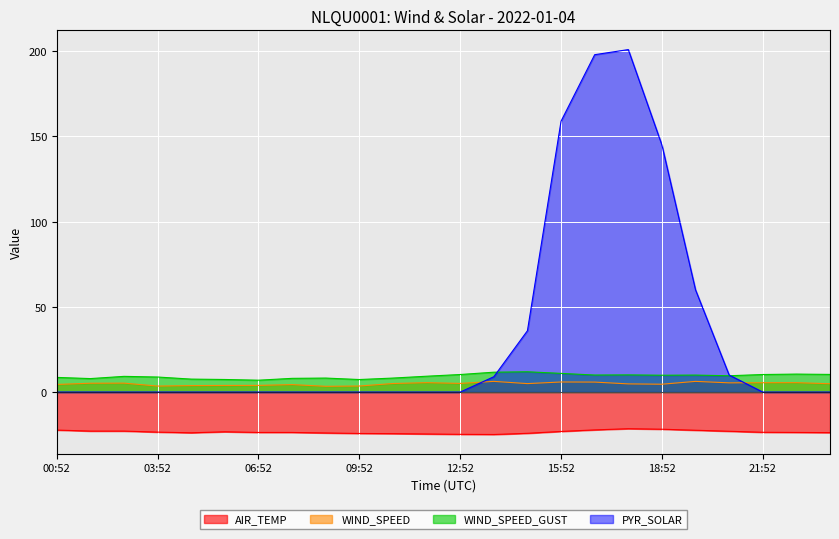

True or false: WIND_SPEED and AIR_TEMP cross at least once.

False